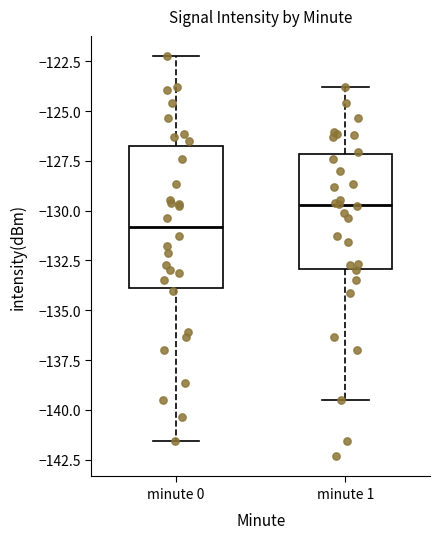

Which box is the tallest, from its lower edge to its upper edge?

minute 0